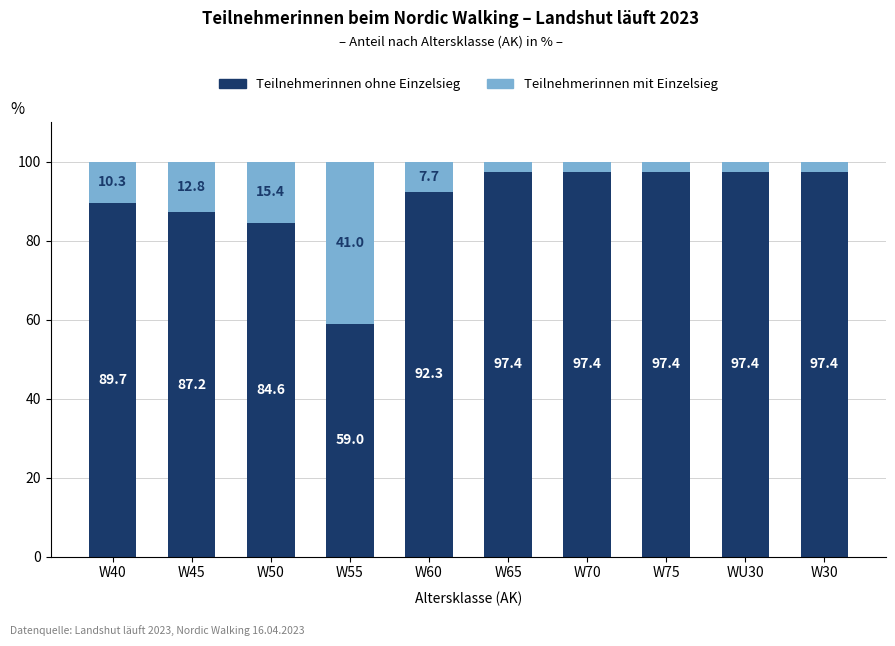

What is the total value across all series at W50?

100.0